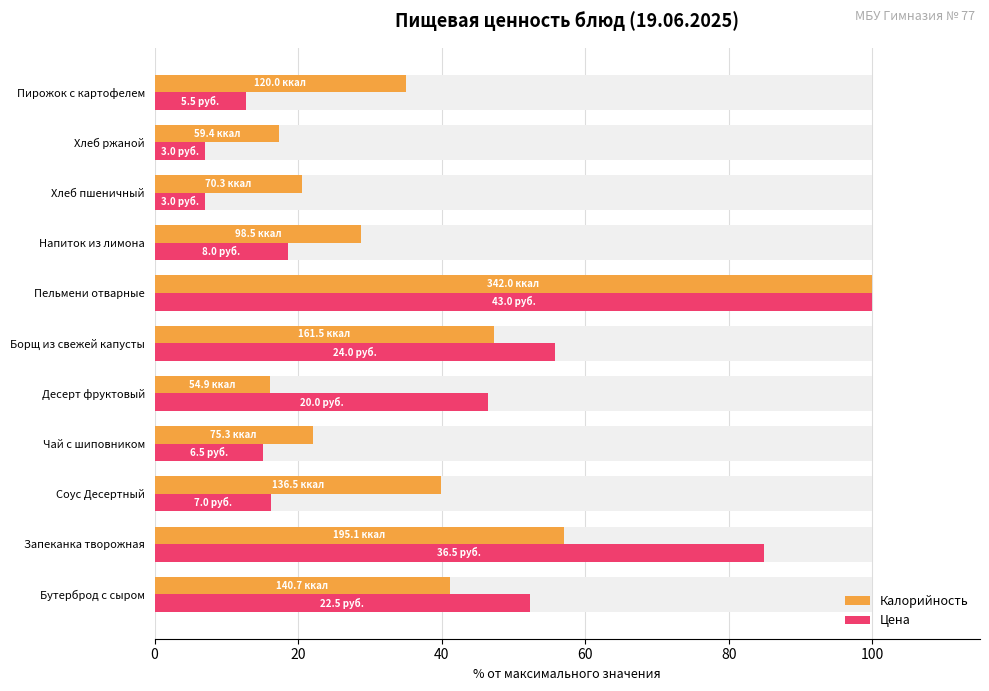

Reading right to left, transcribe all the data shown in this chart.

Калорийность: 35.1	17.4	20.6	28.8	100.0	47.2	16.0	22.0	39.9	57.0	41.1
Цена: 12.8	7.0	7.0	18.6	100.0	55.8	46.5	15.1	16.3	84.9	52.3